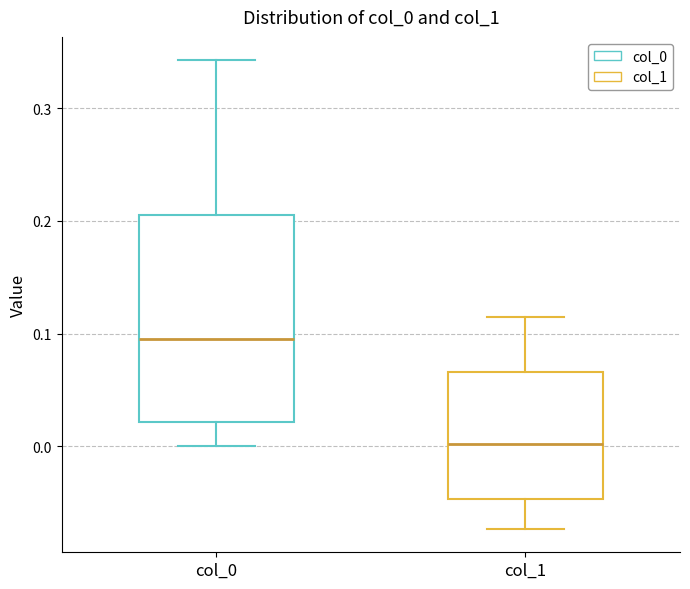

Reading left to right, read every box against the y-axis: the position of its median line, the range the box covers, and the ends of its whiskers. The values are not printed on the chart, so give them approximately, as read against the axis.

col_0: median 0.09, box 0.02 to 0.20, whiskers 0.00 to 0.34
col_1: median 0.00, box -0.05 to 0.07, whiskers -0.07 to 0.11